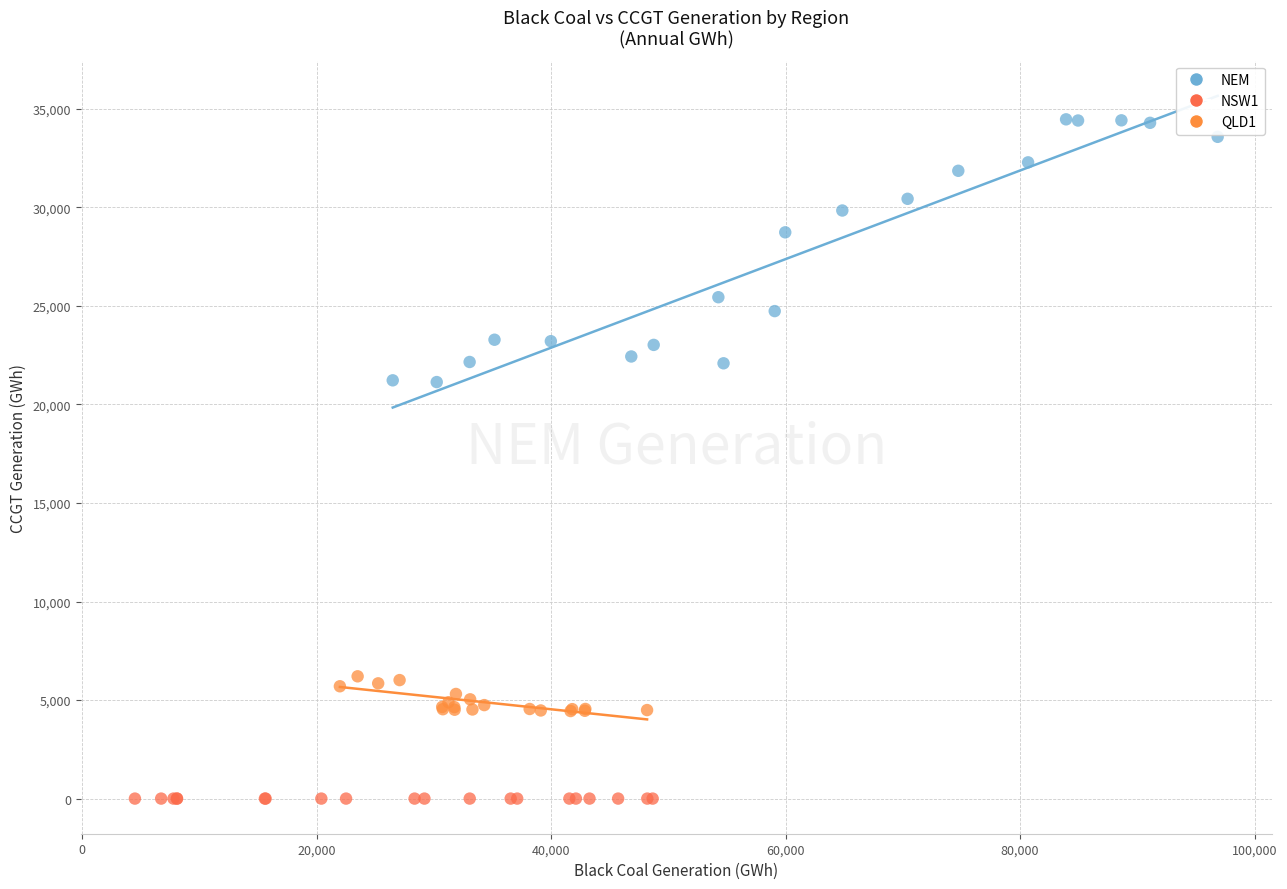

Which series reaches the minimum Y coordinate?

NSW1